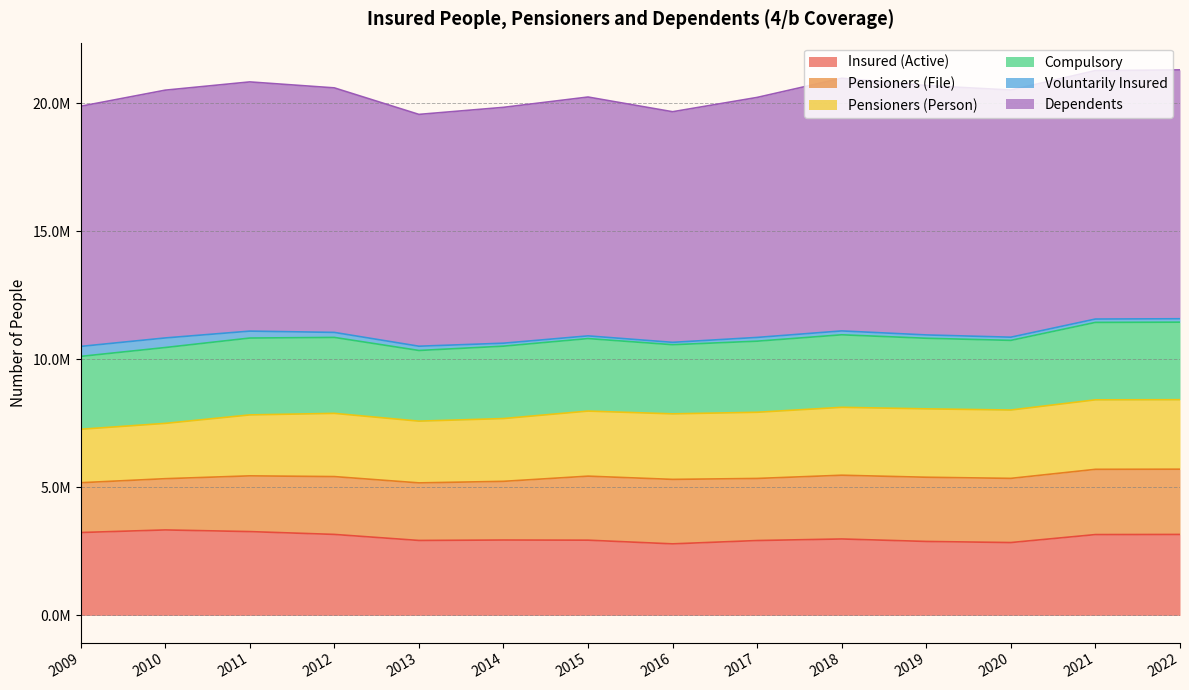

What is the difference between the maximum and minimum values in the Voluntarily Insured series?

297196